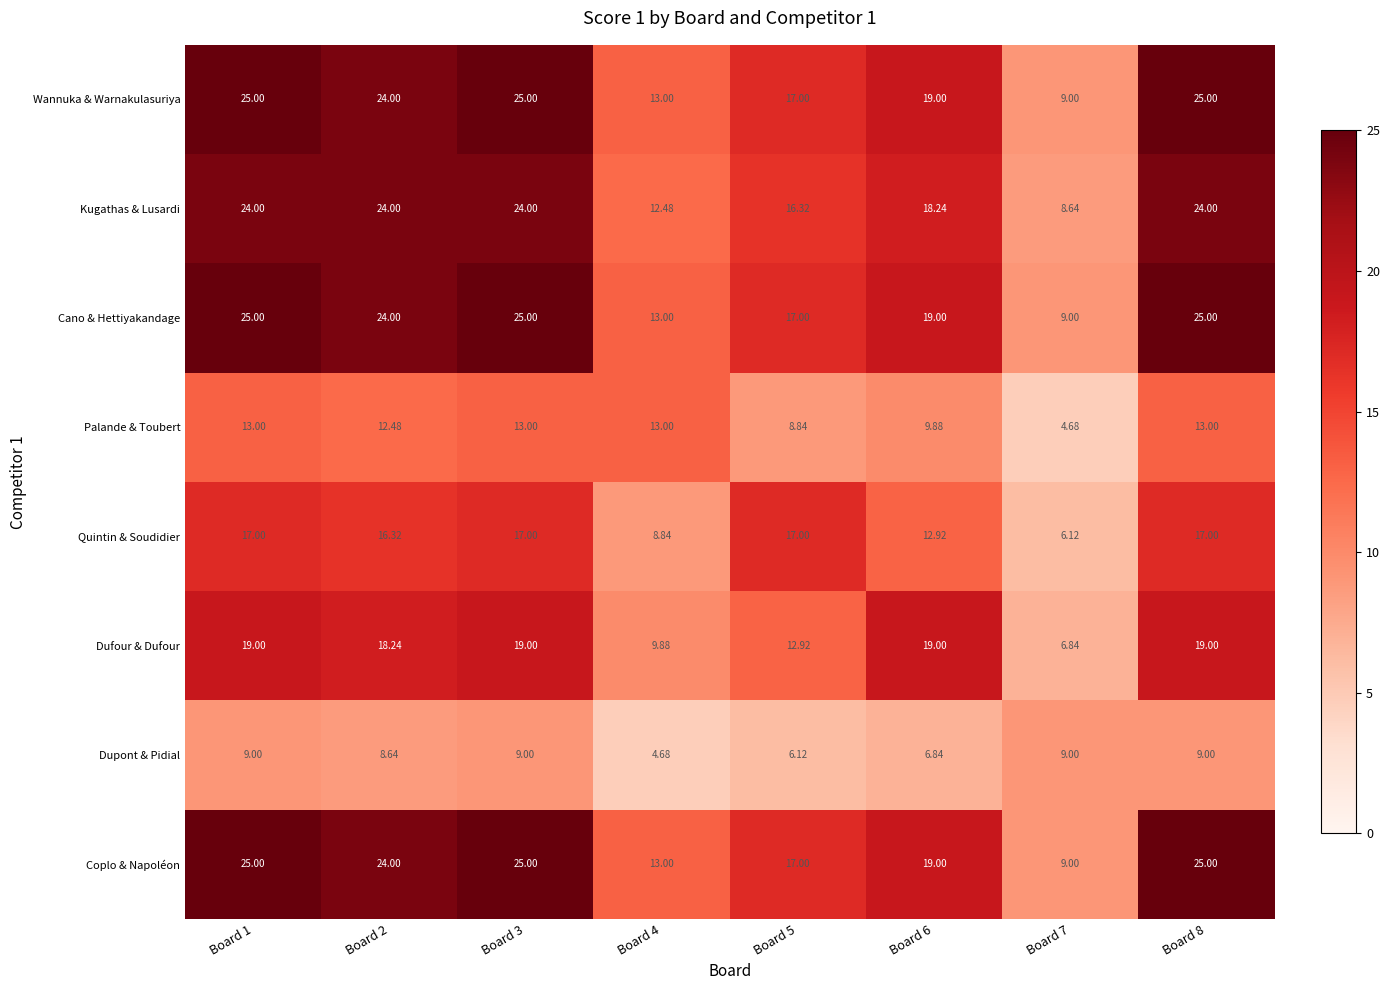

Is the value of Dupont & Pidial at Board 3 greater than the value of Cano & Hettiyakandage at Board 2?

No